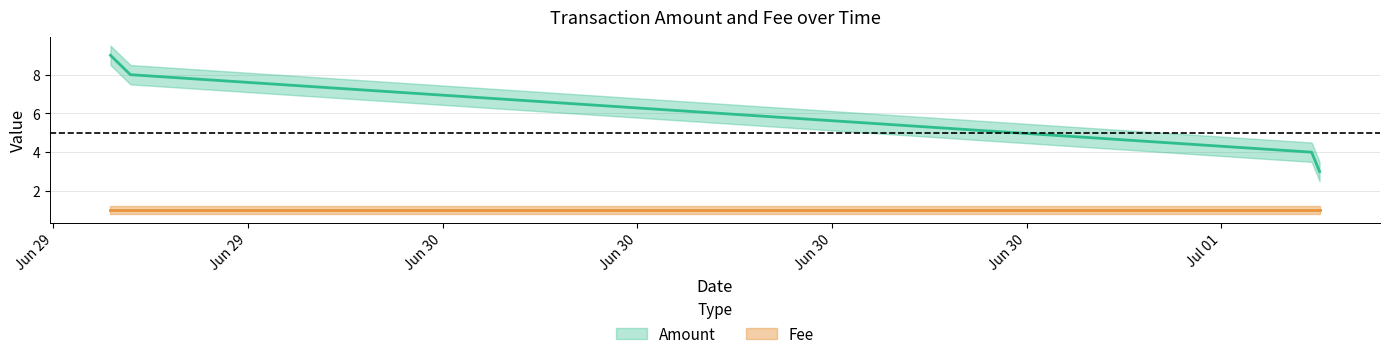

Is it true that the value at 2017-06-29 18:45:55 is 14?

False